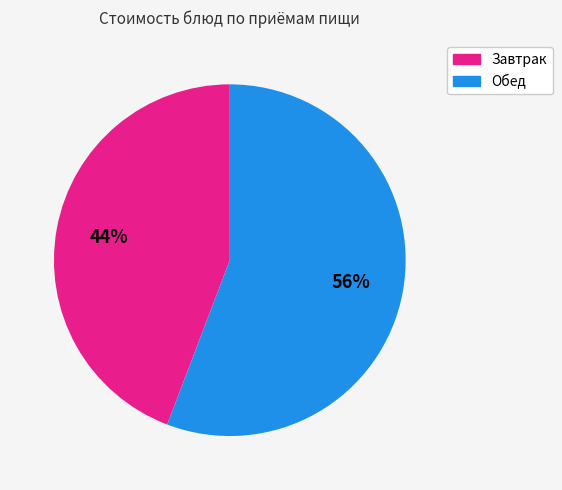

To the nearest percent, what is the difference between the largest and smallest slice percentages?

12%